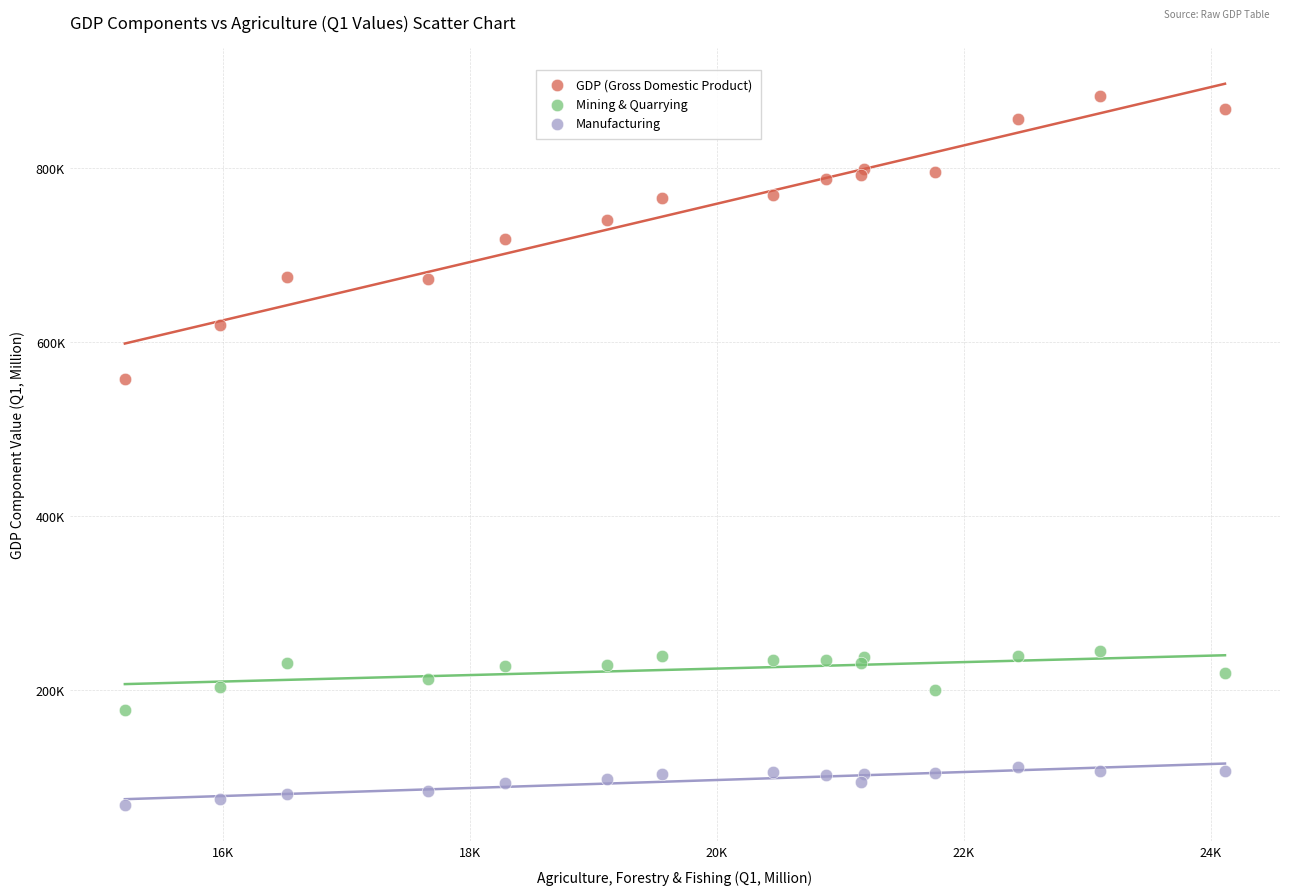

Which series has the widest spread of Y values?

GDP (Gross Domestic Product)